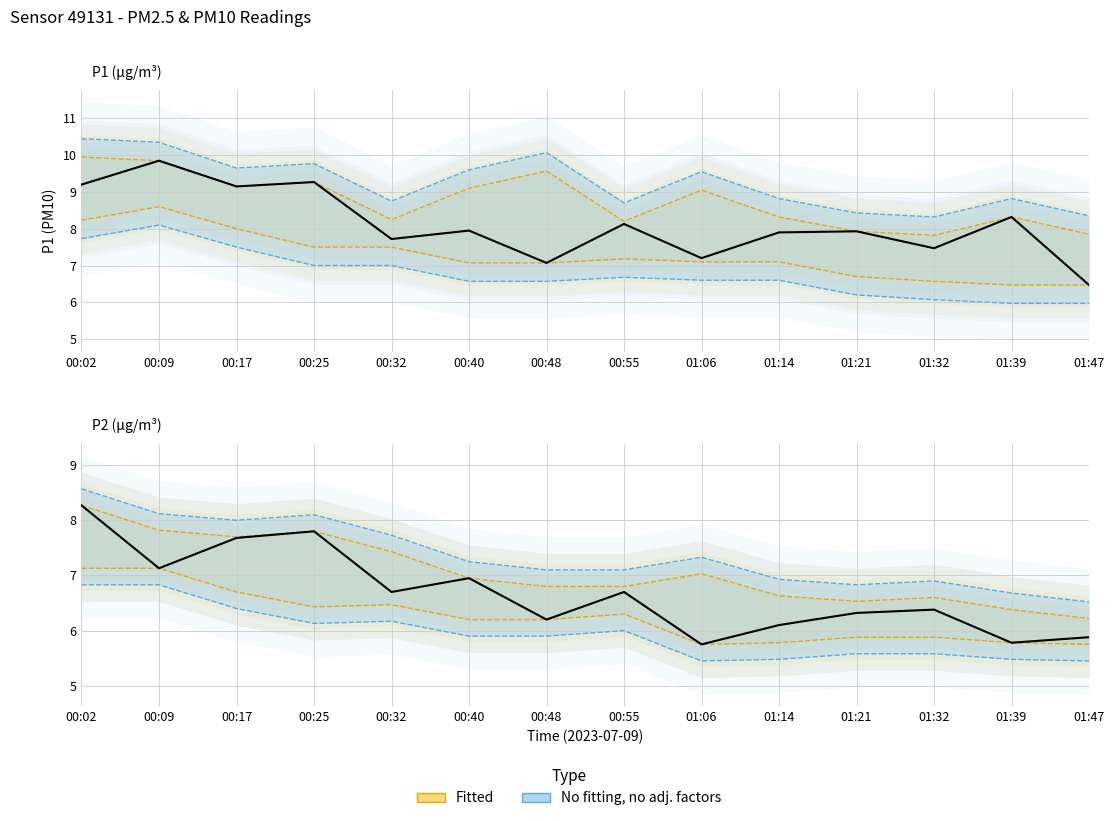

Does the chart display data point markers on the line(s)?

No